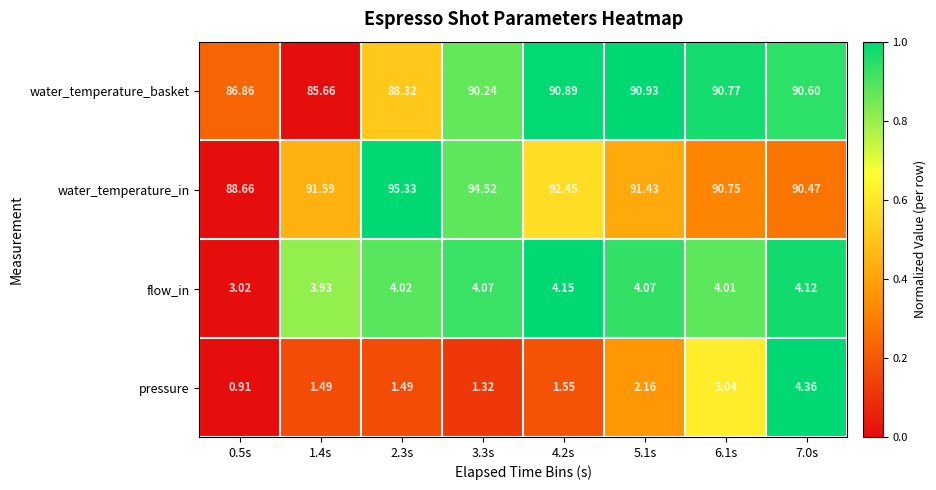

Which series changed the most between 4.2s and 5.1s?

water_temperature_in